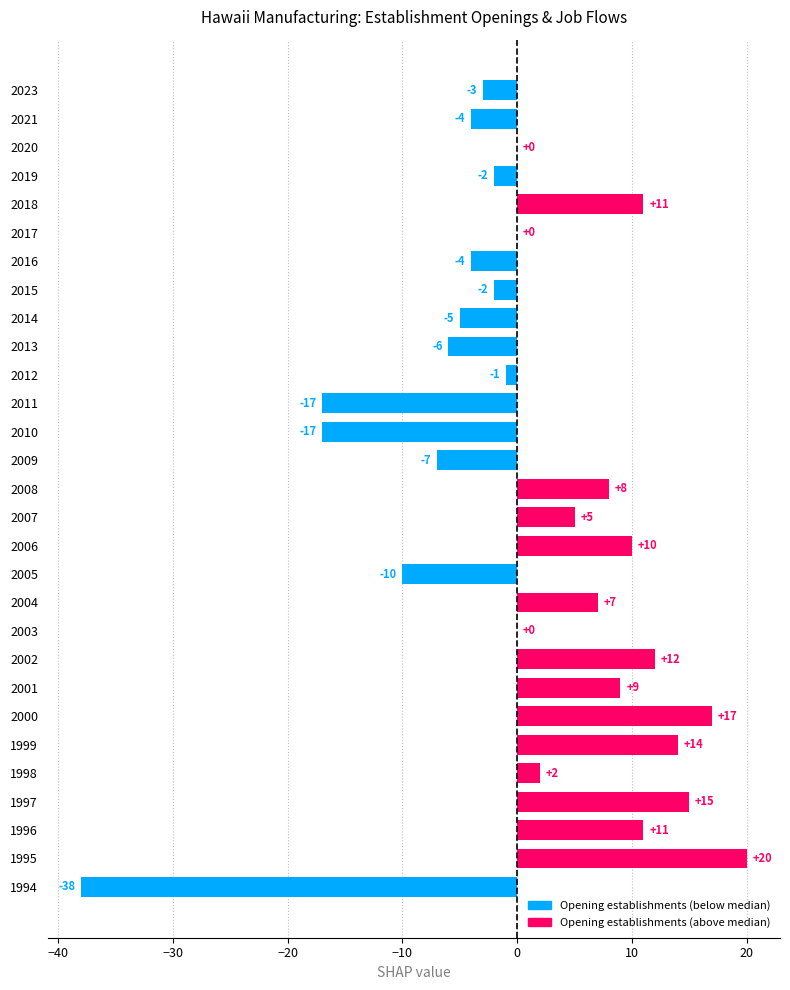

Between 2004 and 2005, which is larger?

2004